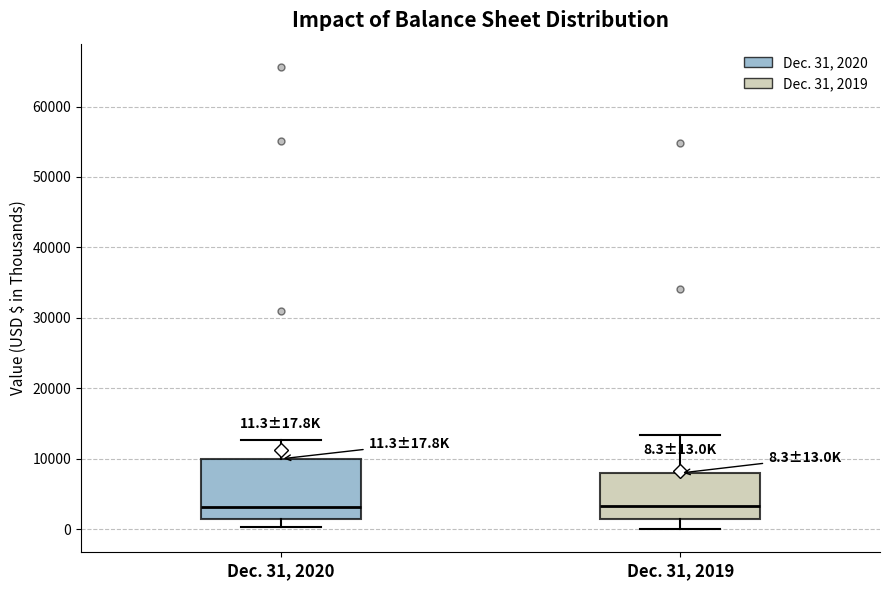

Comparing the boxes themselves (not the whiskers), which one is the tallest?

Dec. 31, 2020